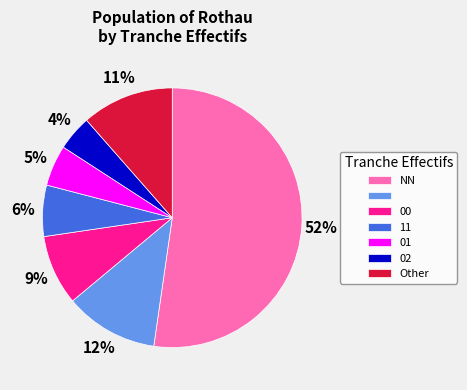

To the nearest percent, what is the difference between the largest and smallest slice percentages?

48%